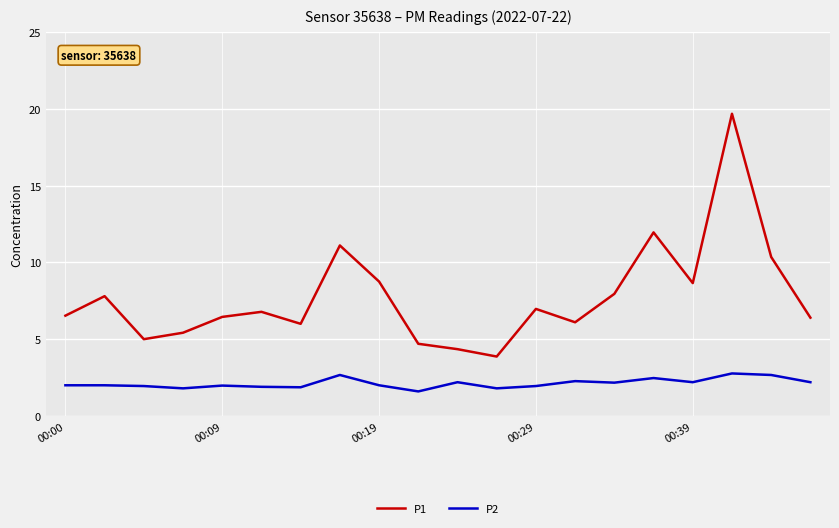

Which series has the largest total across all categories?

P1